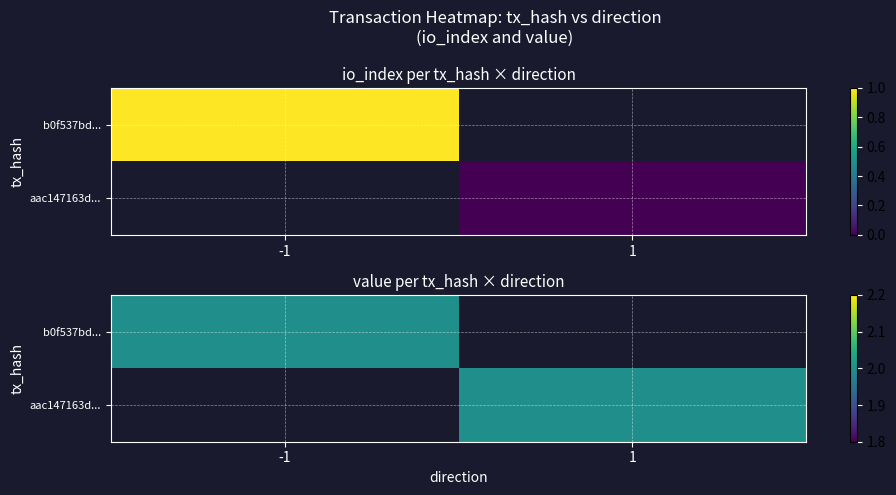

True or false: aac147163d... has a value of 1 at 1.

False